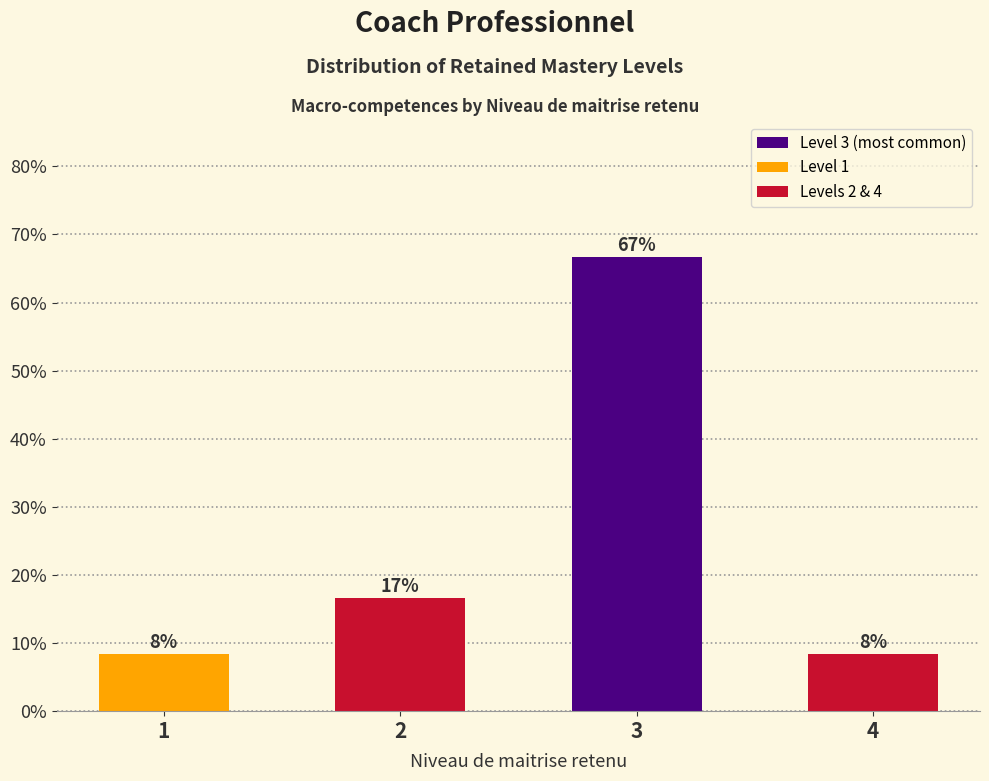

How many bars are there in total?

4